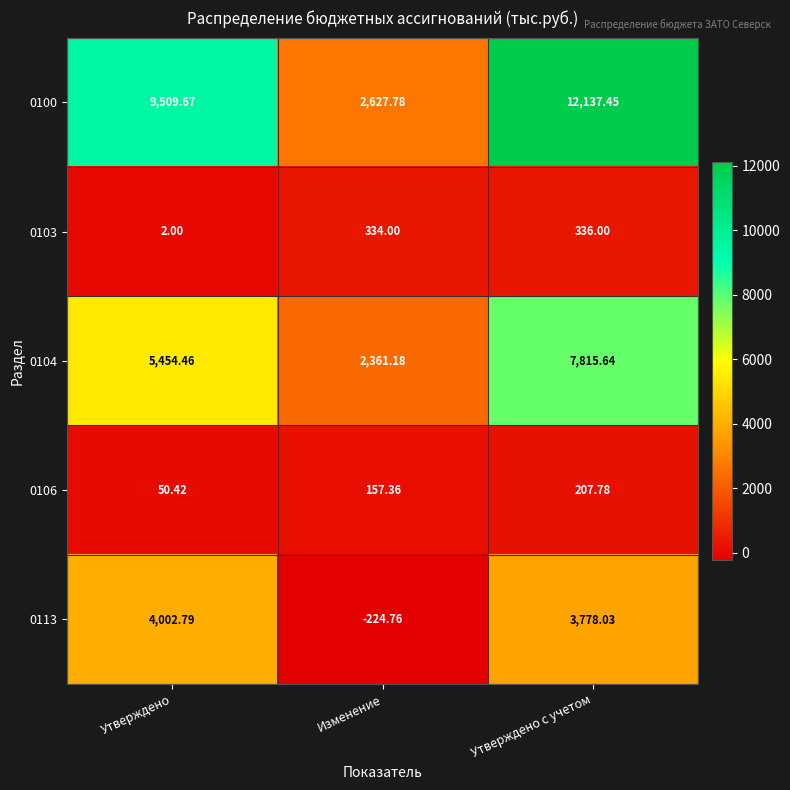

Between Изменение and Утверждено с учетом, which series saw the biggest shift?

0100